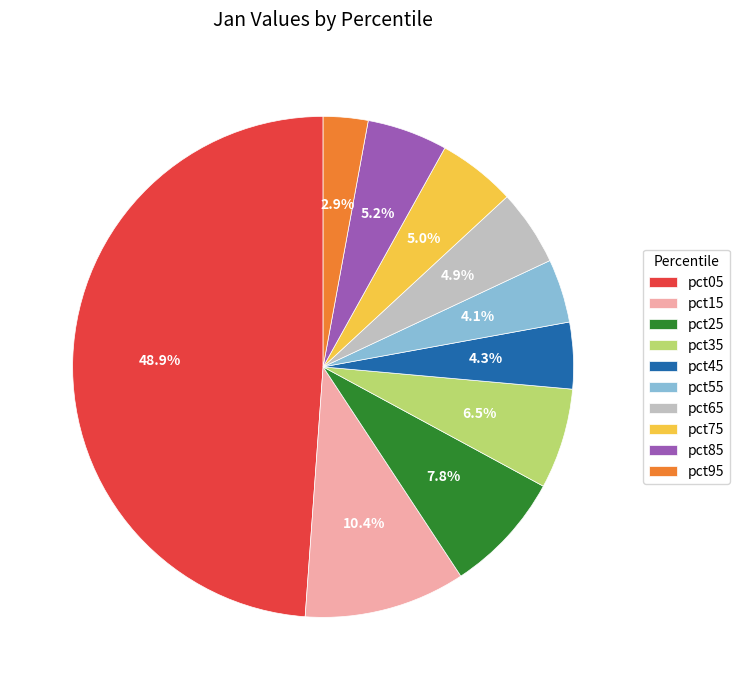

Is there any slice that represents more than half of the pie?

No